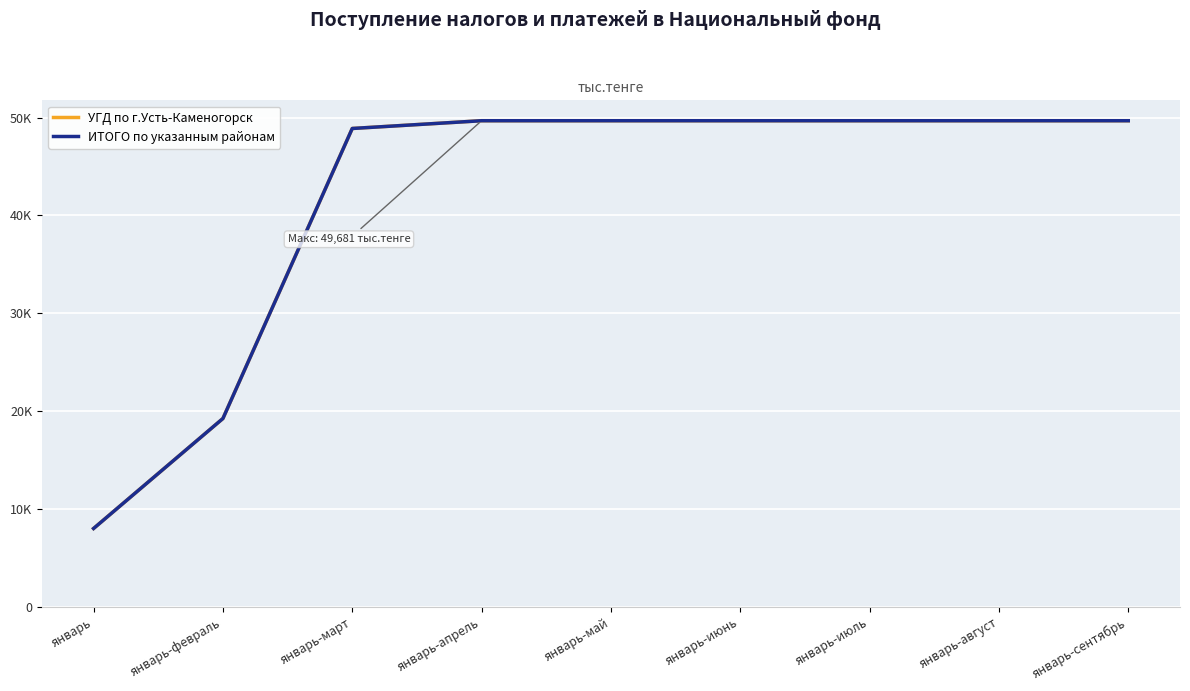

Reading right to left, extract all data points from this chart.

УГД по г.Усть-Каменогорск: январь-сентябрь=49681.1	январь-август=49681.1	январь-июль=49681.1	январь-июнь=49681.1	январь-май=49681.1	январь-апрель=49681.1	январь-март=48888.2	январь-февраль=19241.2	январь=8000.0
ИТОГО по указанным районам: январь-сентябрь=49681.1	январь-август=49681.1	январь-июль=49681.1	январь-июнь=49681.1	январь-май=49681.1	январь-апрель=49681.1	январь-март=48888.2	январь-февраль=19241.2	январь=8000.0